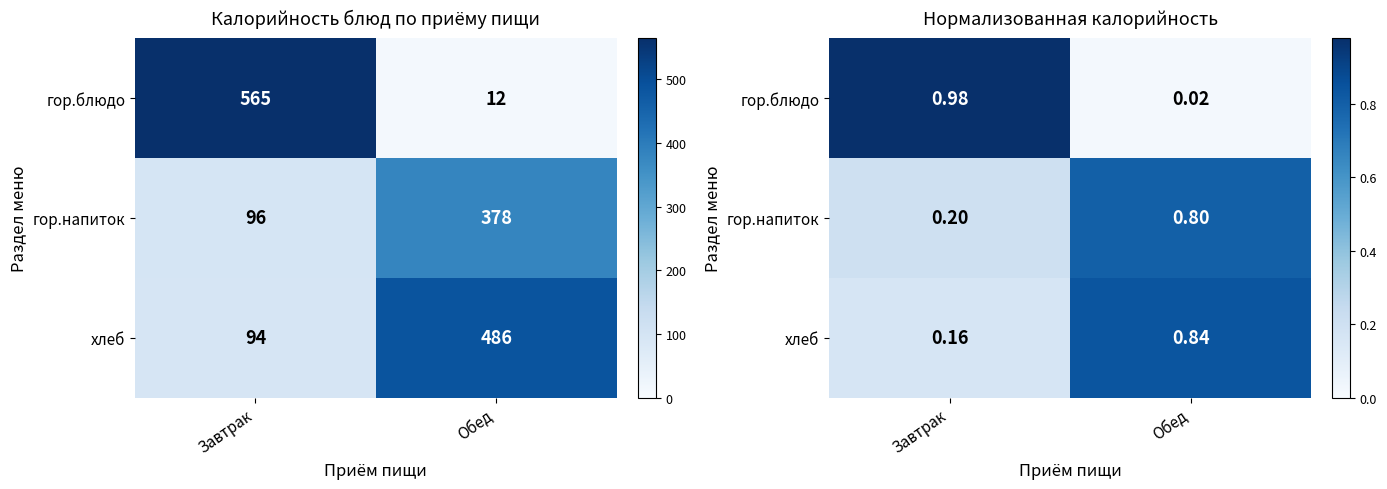

What is the sum of the гор.блюдо values at Завтрак and Обед?

1.0